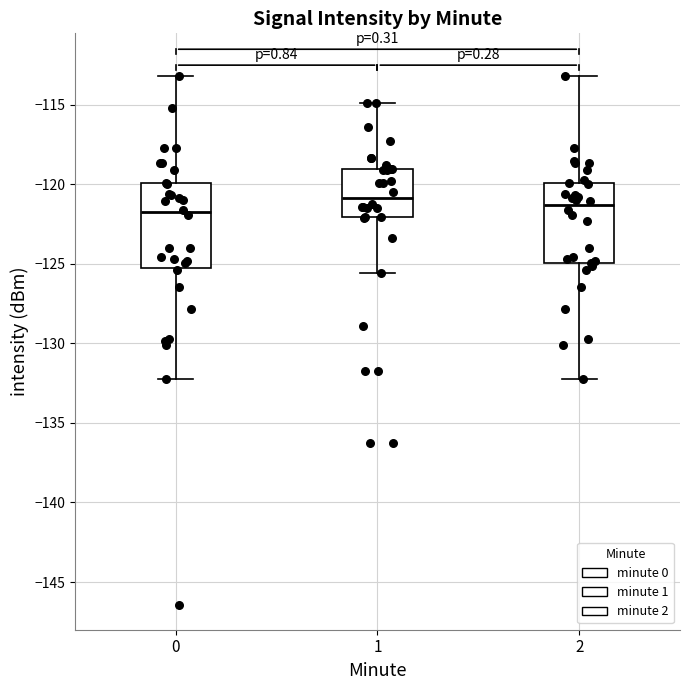

Where is the upper edge of the box at x = 2 on the y-axis? The values are not printed on the chart, so give them approximately, as read against the axis.

-120.0